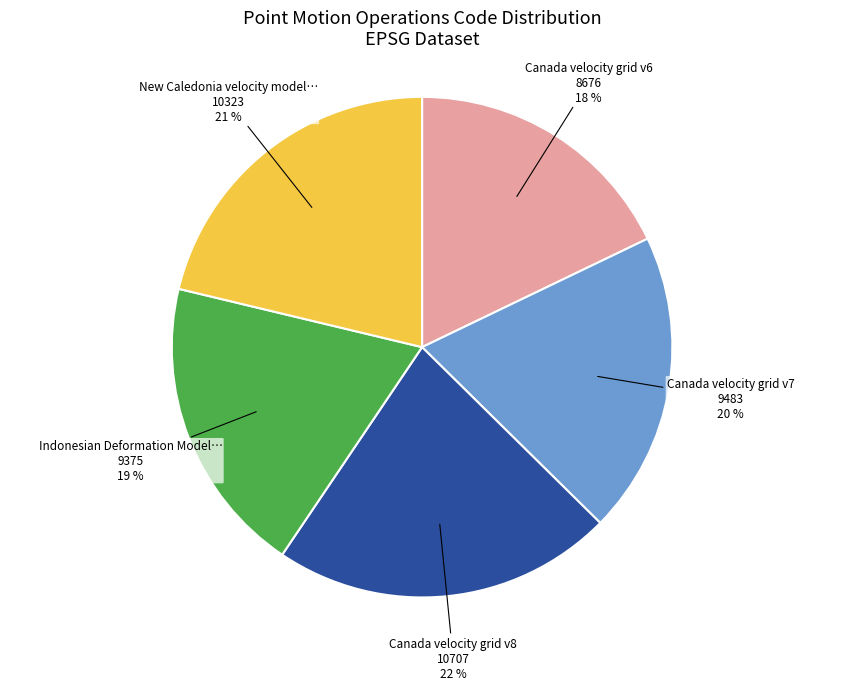

To the nearest percent, what is the difference between the largest and smallest slice percentages?

4%